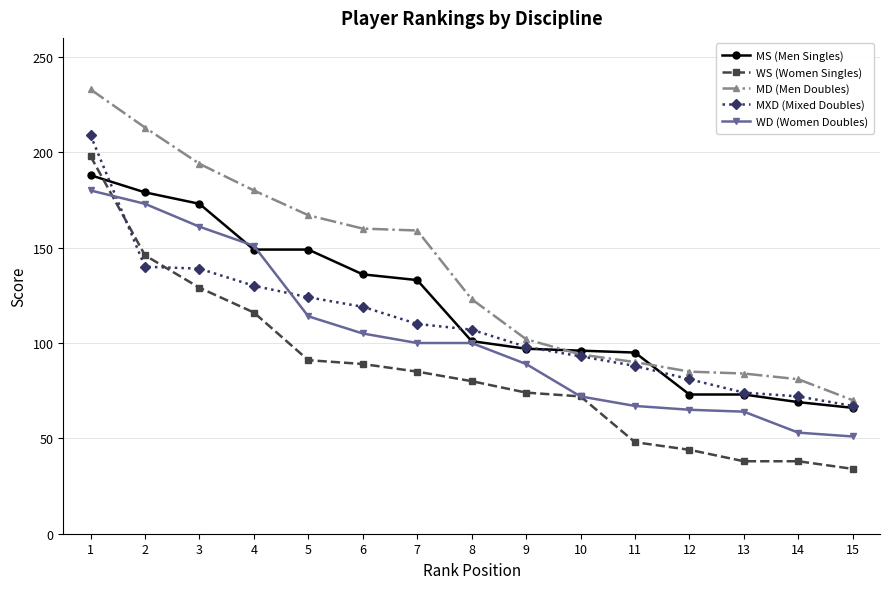

Which series has the largest total across all categories?

MD (Men Doubles)